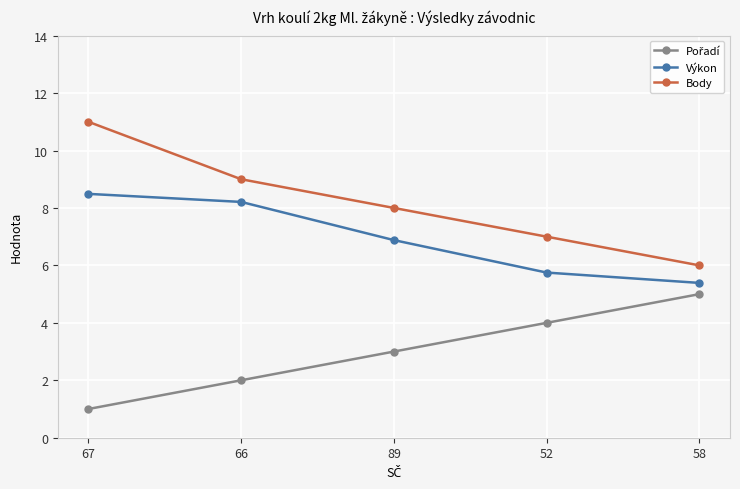

The Výkon series shows 8.5 at 67. True or false?

True